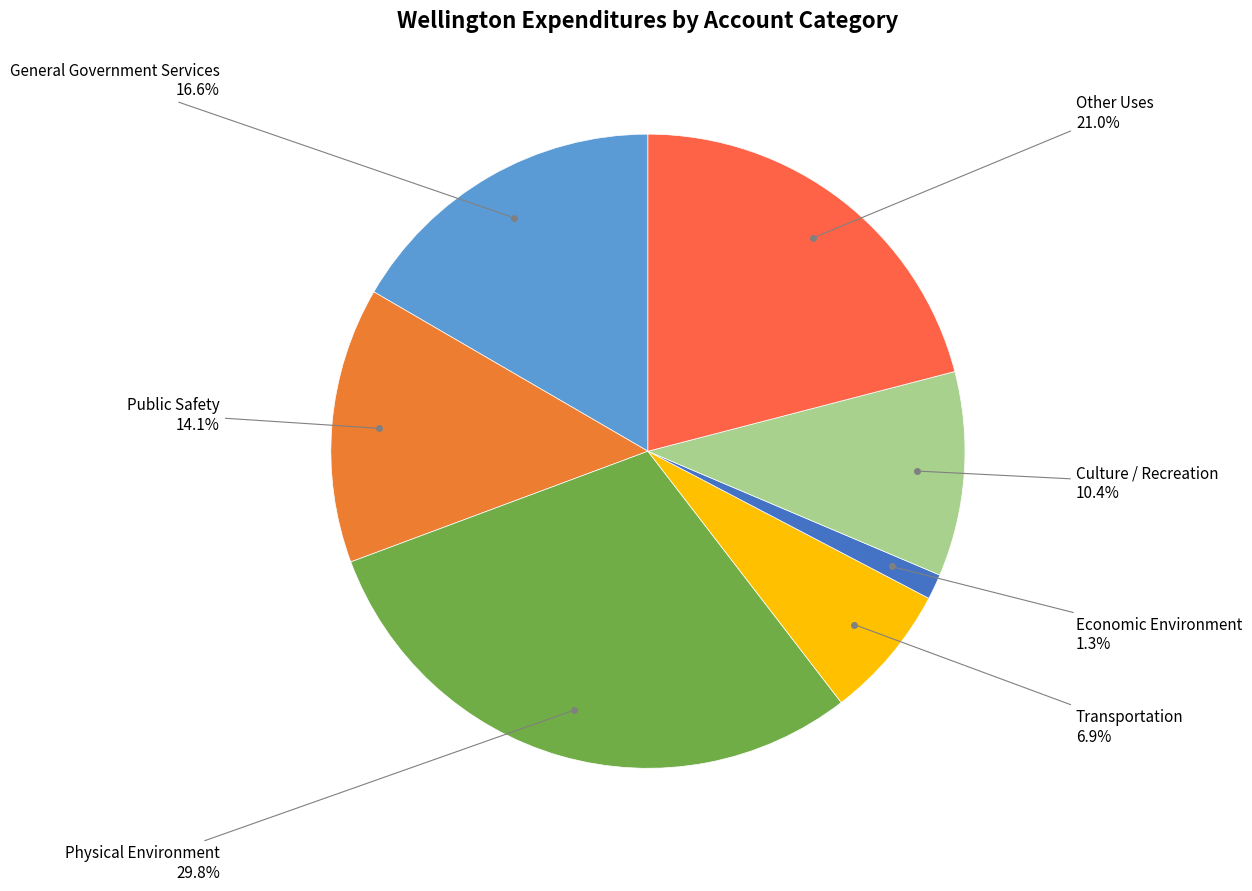

How many slices are in this pie chart?

7